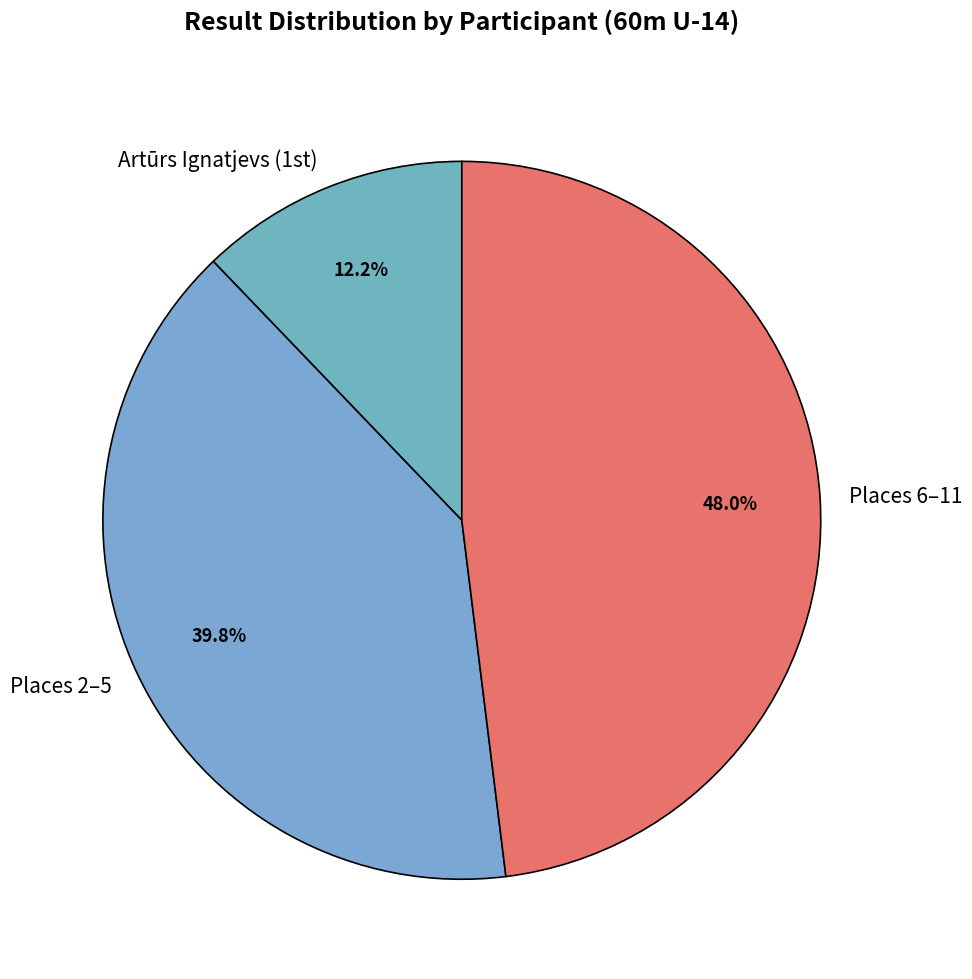

Combined, what portion of the pie is Places 6–11 and Places 2–5?

87.8%